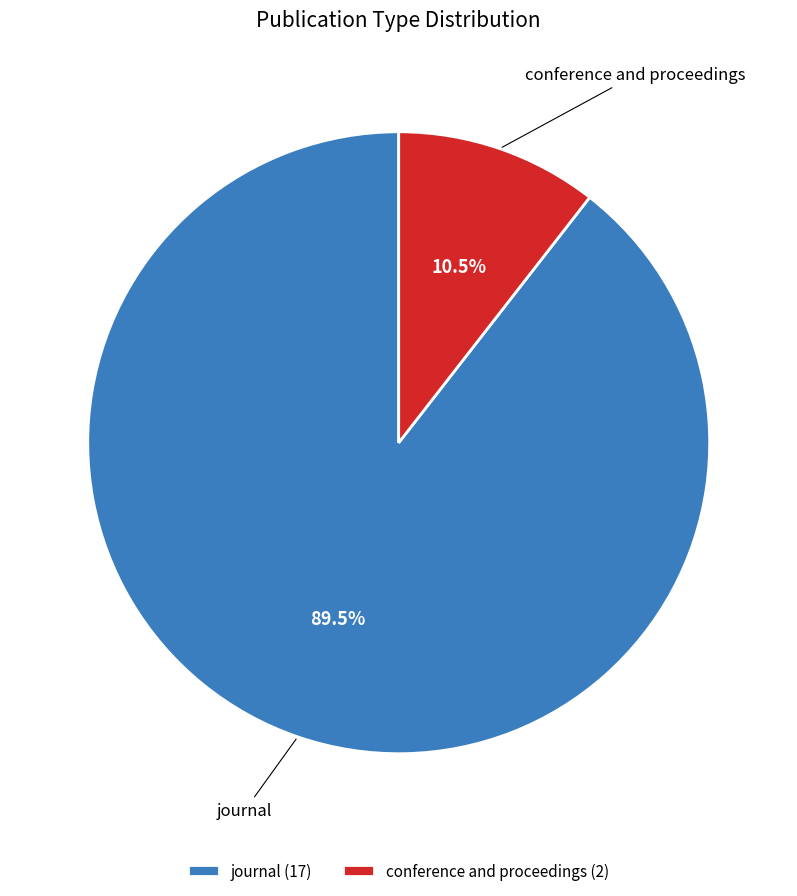

Rank the categories by value from lowest to highest.

conference and proceedings, journal